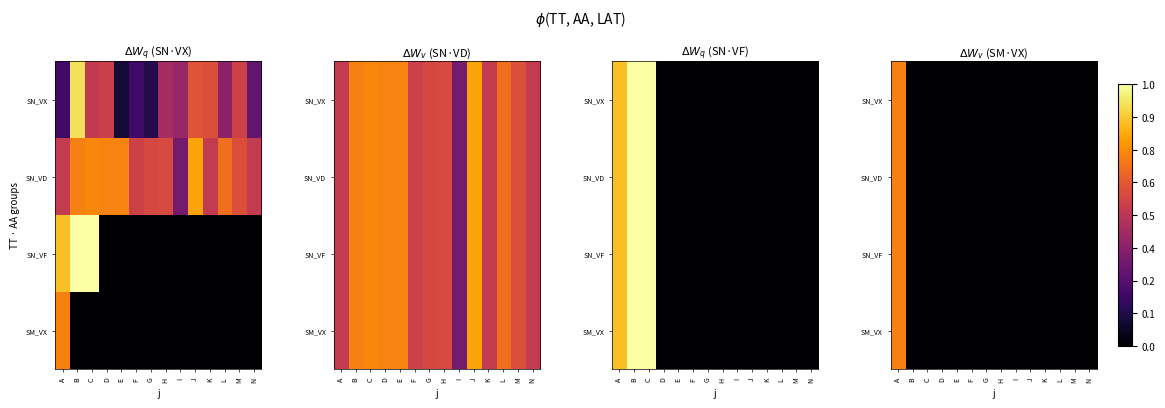

Rank the categories by SM_VX value from highest to lowest.

A, B, C, D, E, F, G, H, I, J, K, L, M, N